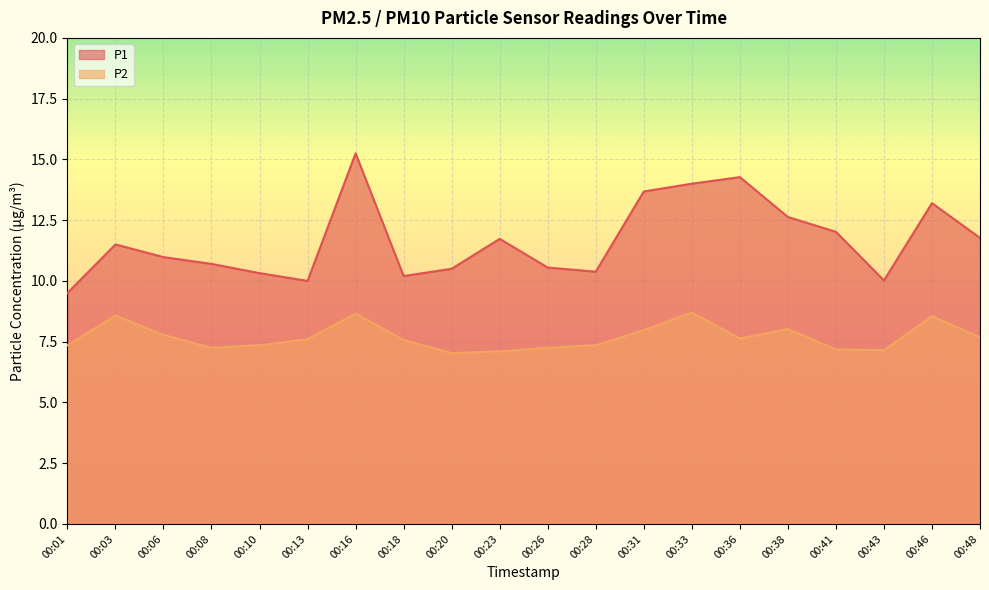

True or false: P1 has a value of 6.3 at 00:23.

False